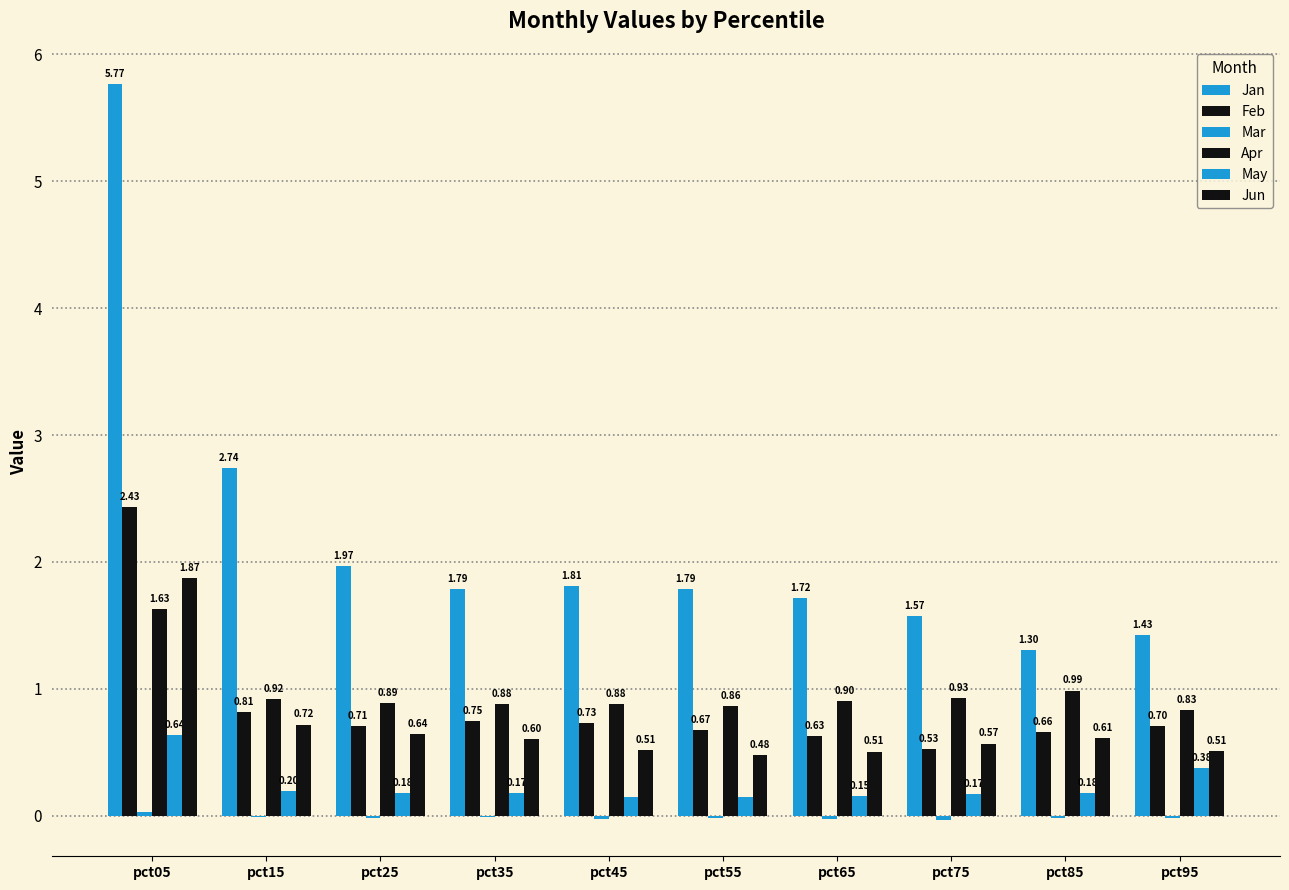

What is the maximum value for May?

0.6